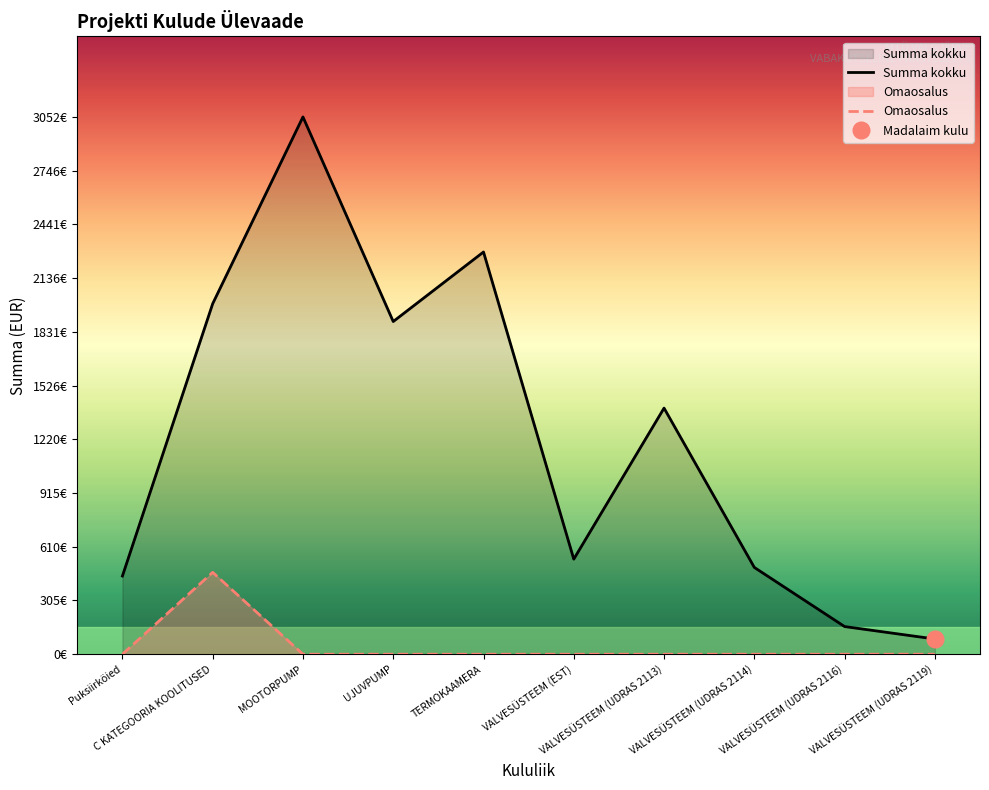

What position from the left is Puksiirköied?

1